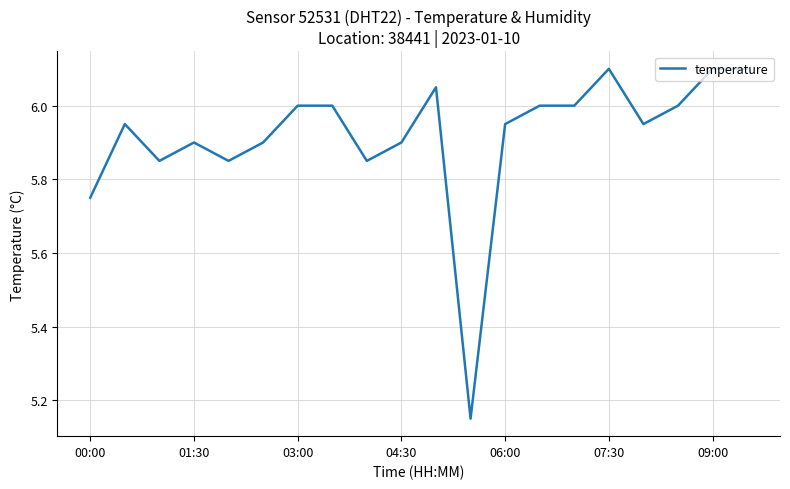

What is the maximum value shown in the chart?

6.1